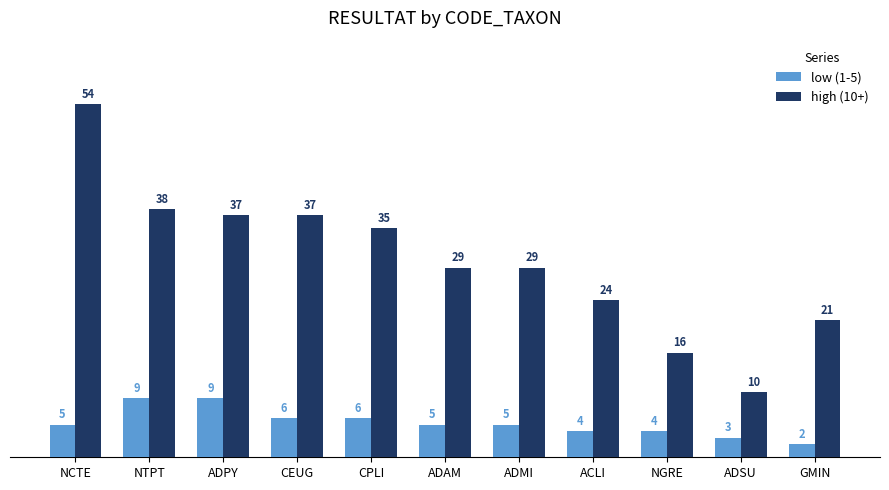

Reading left to right, extract all data points from this chart.

low (1-5): NCTE=5	NTPT=9	ADPY=9	CEUG=6	CPLI=6	ADAM=5	ADMI=5	ACLI=4	NGRE=4	ADSU=3	GMIN=2
high (10+): NCTE=54	NTPT=38	ADPY=37	CEUG=37	CPLI=35	ADAM=29	ADMI=29	ACLI=24	NGRE=16	ADSU=10	GMIN=21